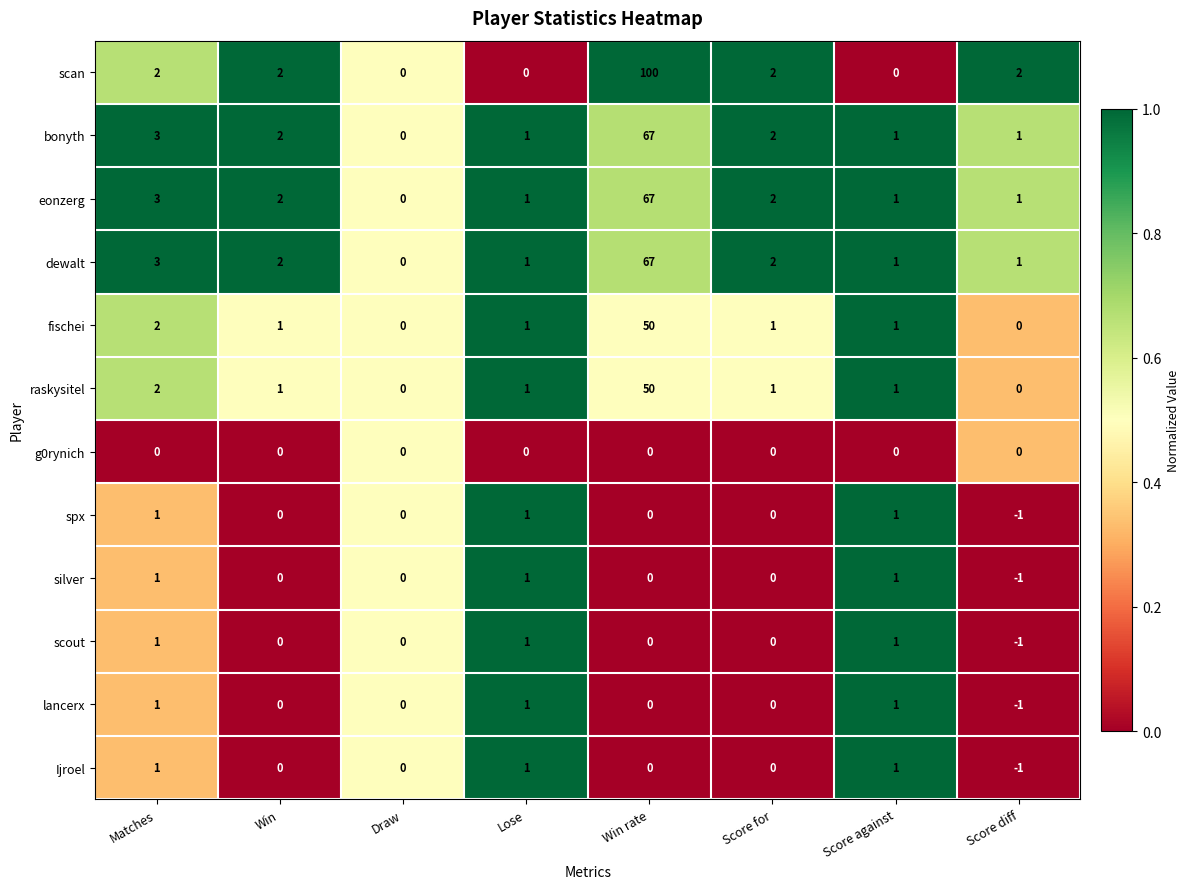

What is the sum of the fischei values at Score against and Win rate?

51